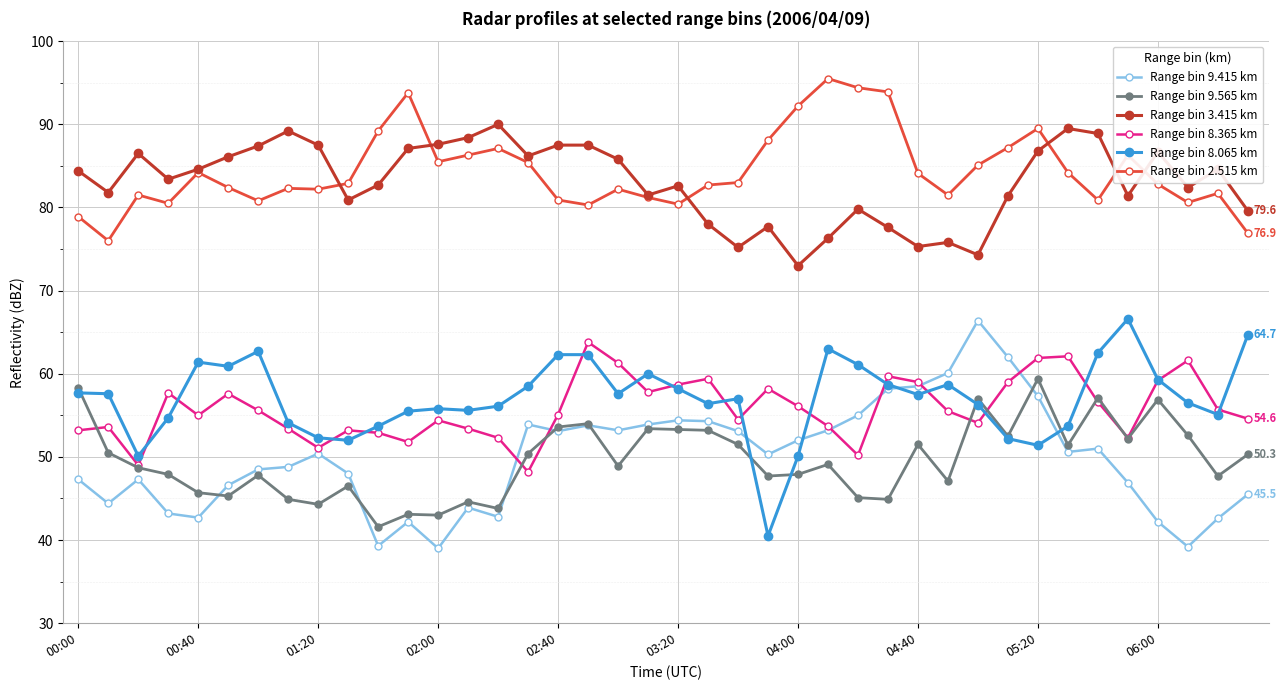

True or false: Range bin 3.415 km has more than 2 interior local peaks.

True